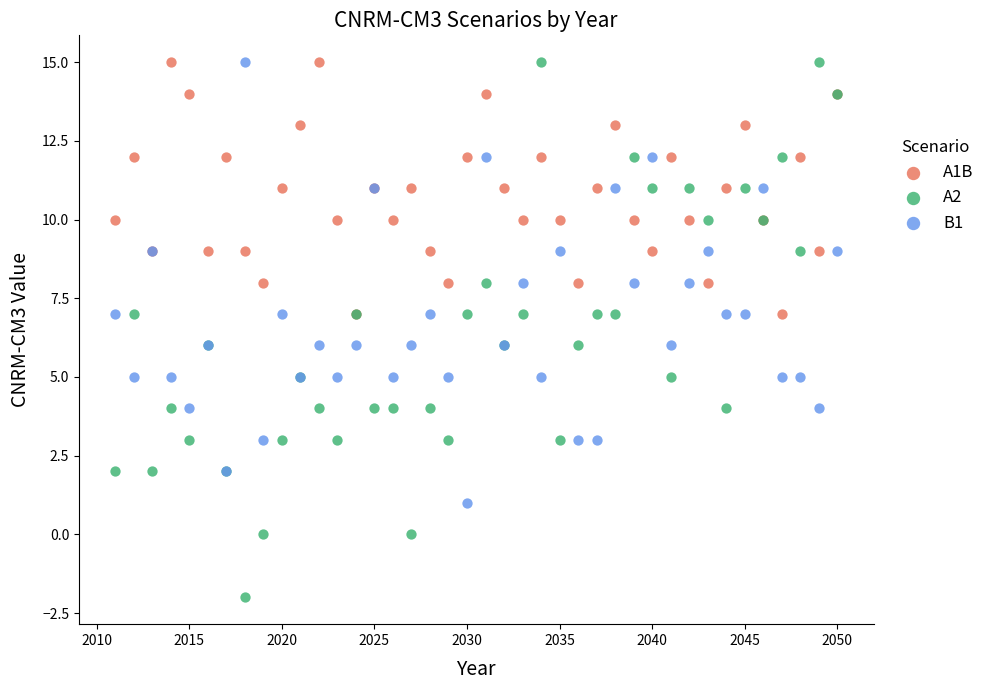

What are all the series names shown in the legend?

A1B, A2, B1